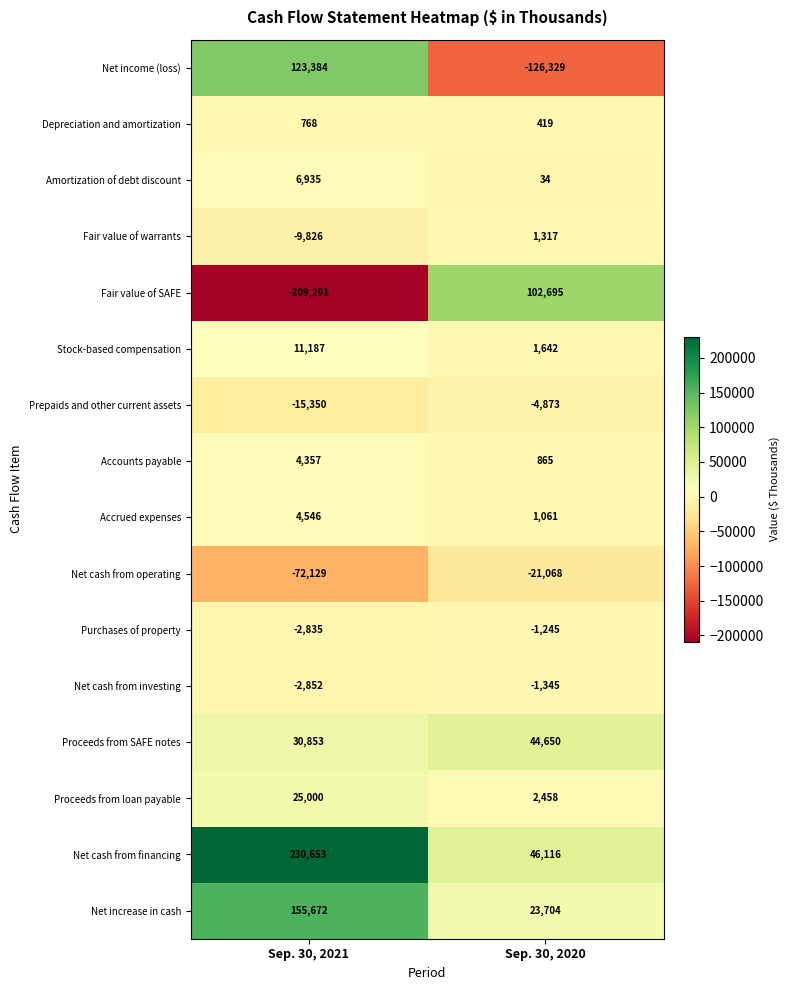

How many values in the Net income (loss) series are below 123384?

1